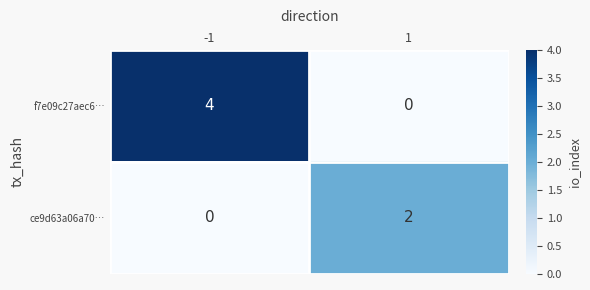

Rank the series by their maximum value, from lowest to highest.

ce9d63a06a70…, f7e09c27aec6…